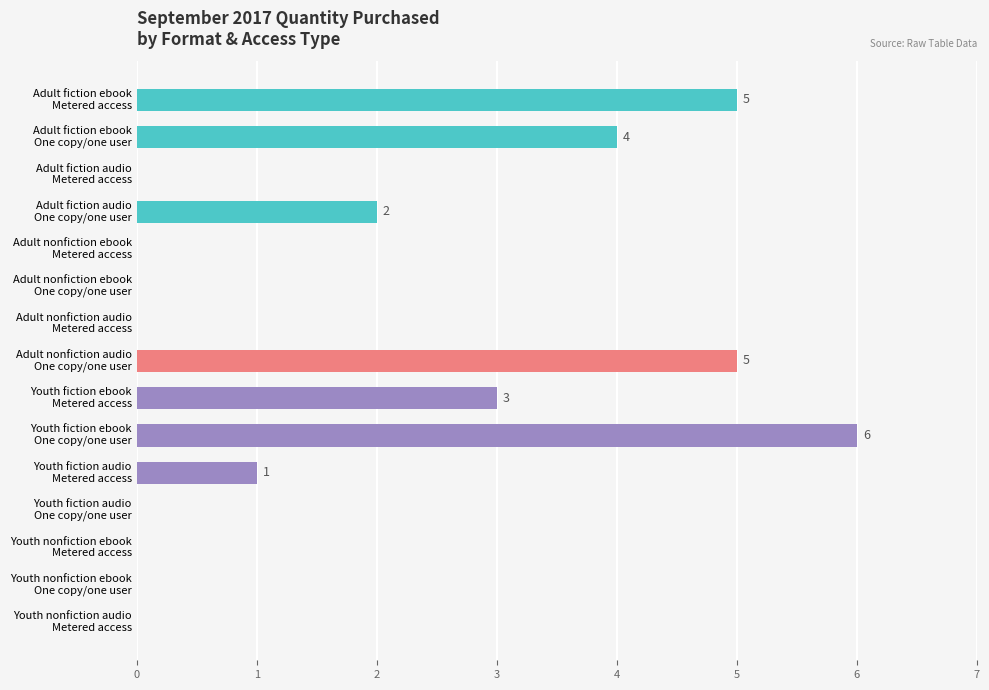

Are the bars horizontal?

Yes